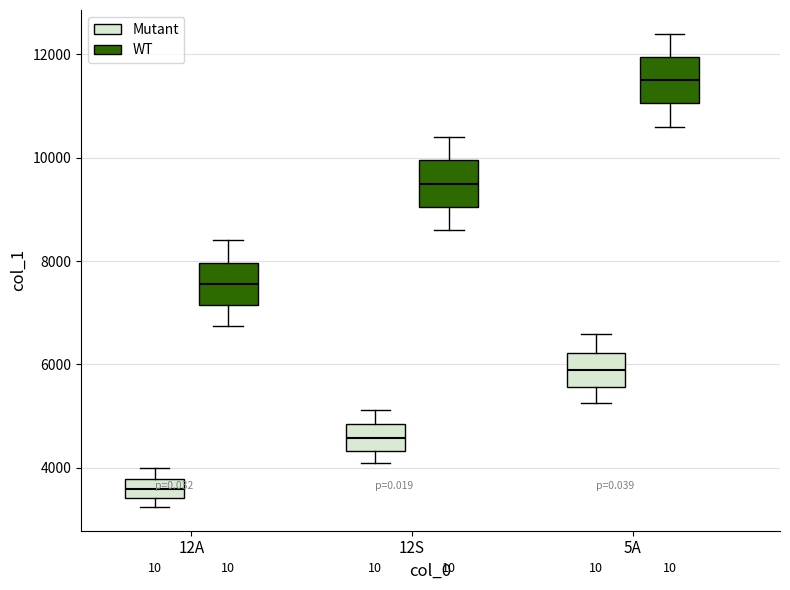

Which box has the highest median line?

5A (WT)